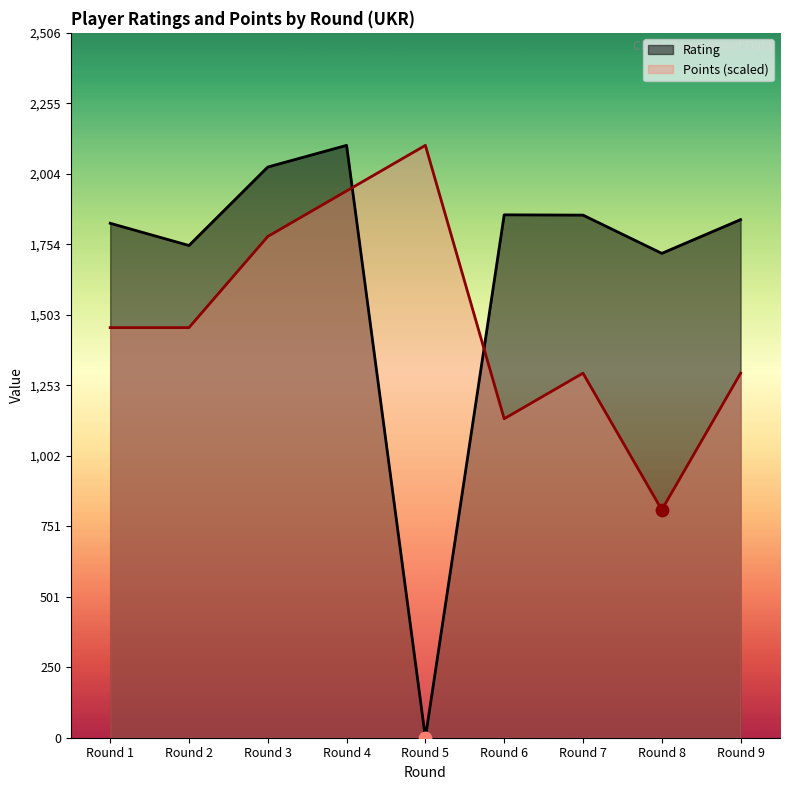

What are all the series names shown in the legend?

Rating, Points (scaled)